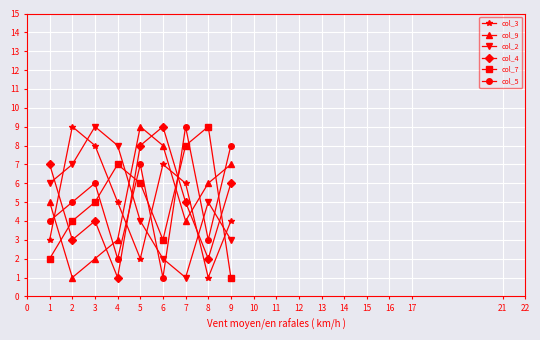

Between which two adjacent categories do col_5 and col_7 first intersect?

3 and 4